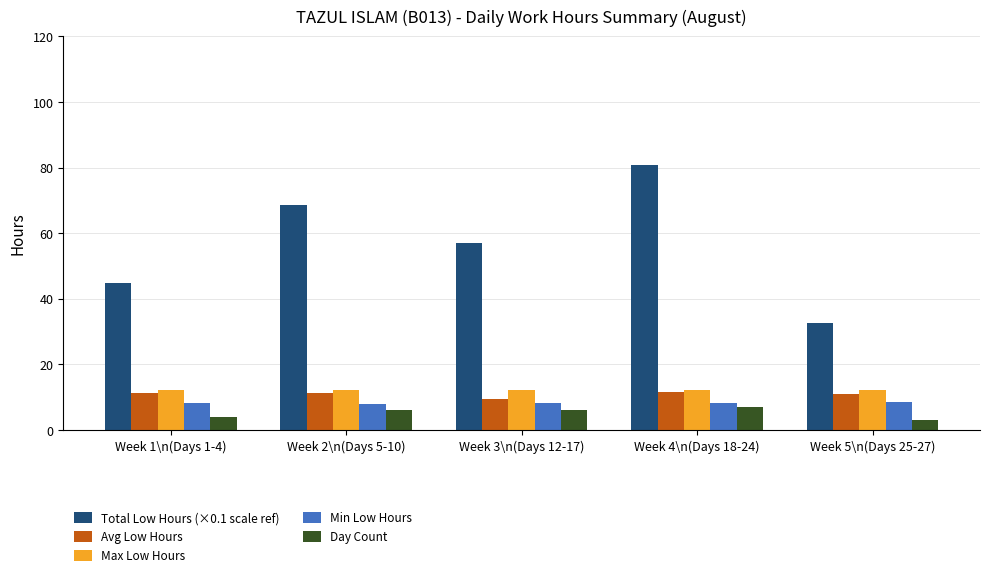

Which series has the largest total across all categories?

Total Low Hours (×0.1 scale ref)